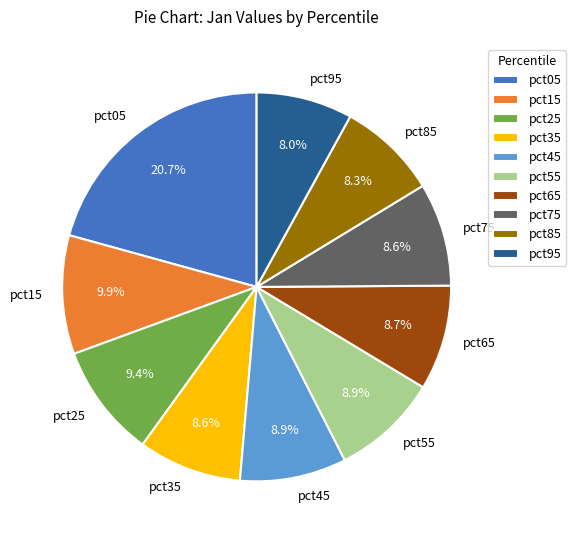

What percentage is the pct15 slice, to the nearest percent?

10%